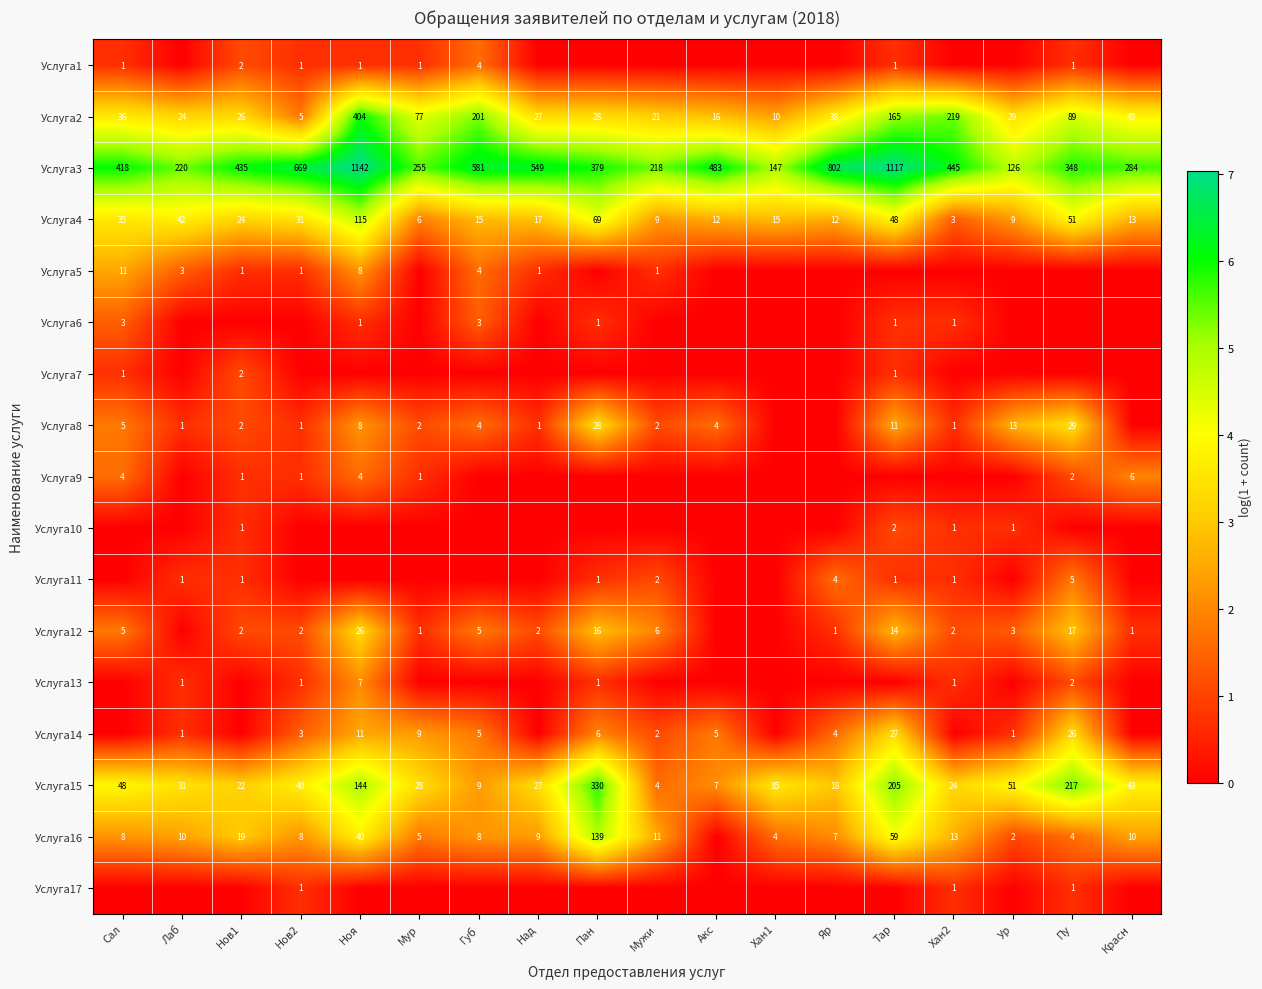

At how many categories does at least one series exceed 2?

18